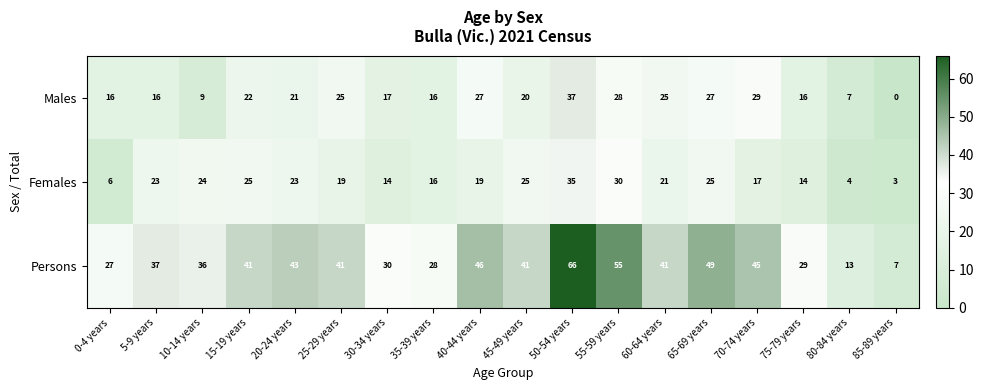

Which series has the largest range (max minus min)?

Persons